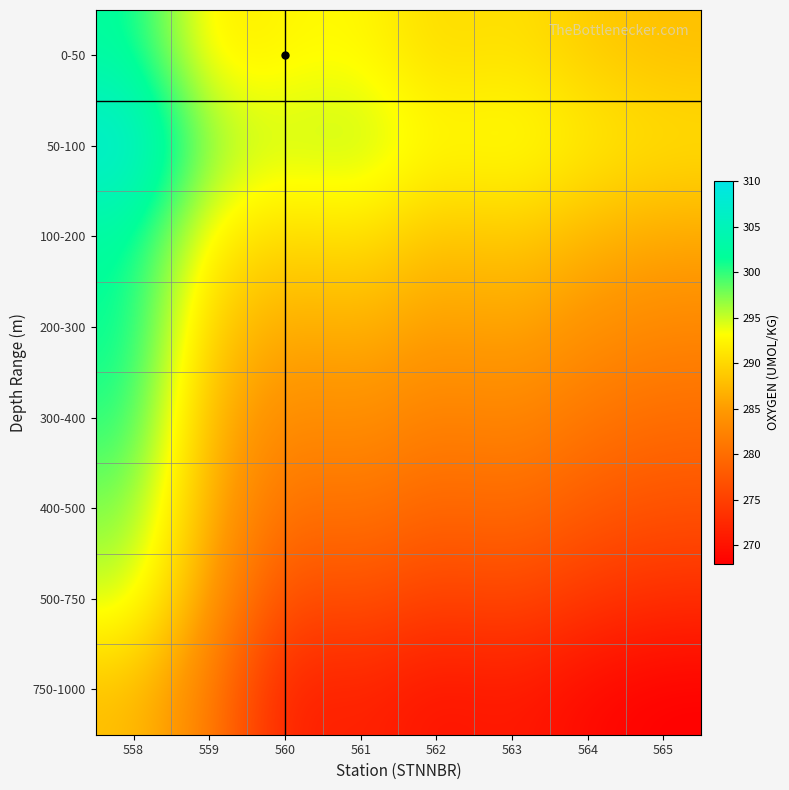

Count the number of categories in the chart.

8